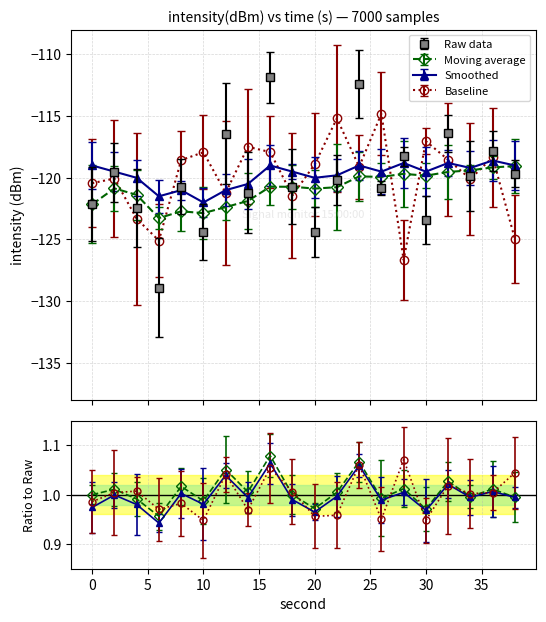

What is the maximum value shown in the chart?

-111.9